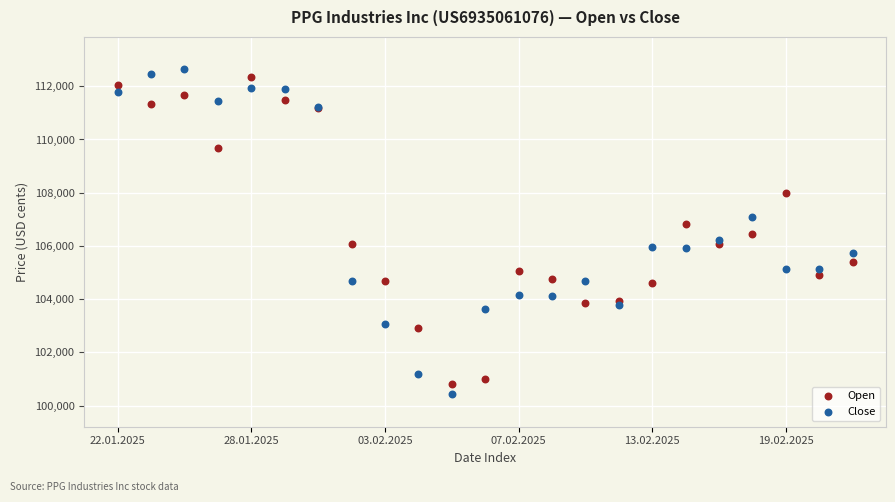

Which series has the widest spread of Y values?

Close